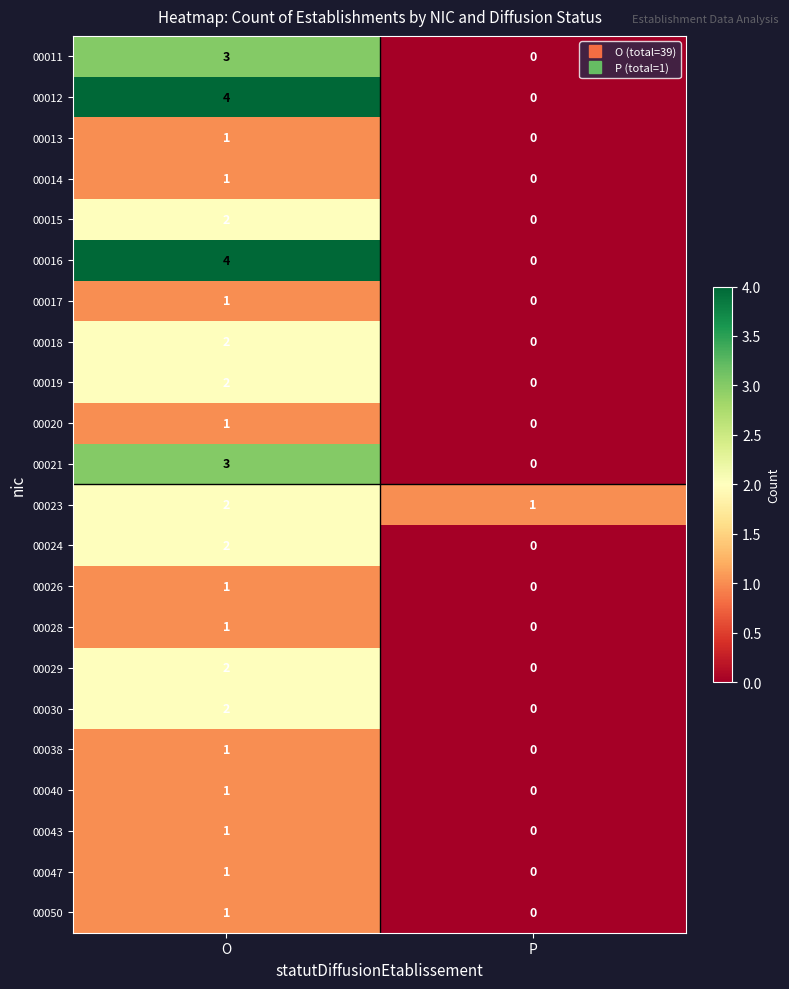

Where is 00017 nearest to the value 0?

P